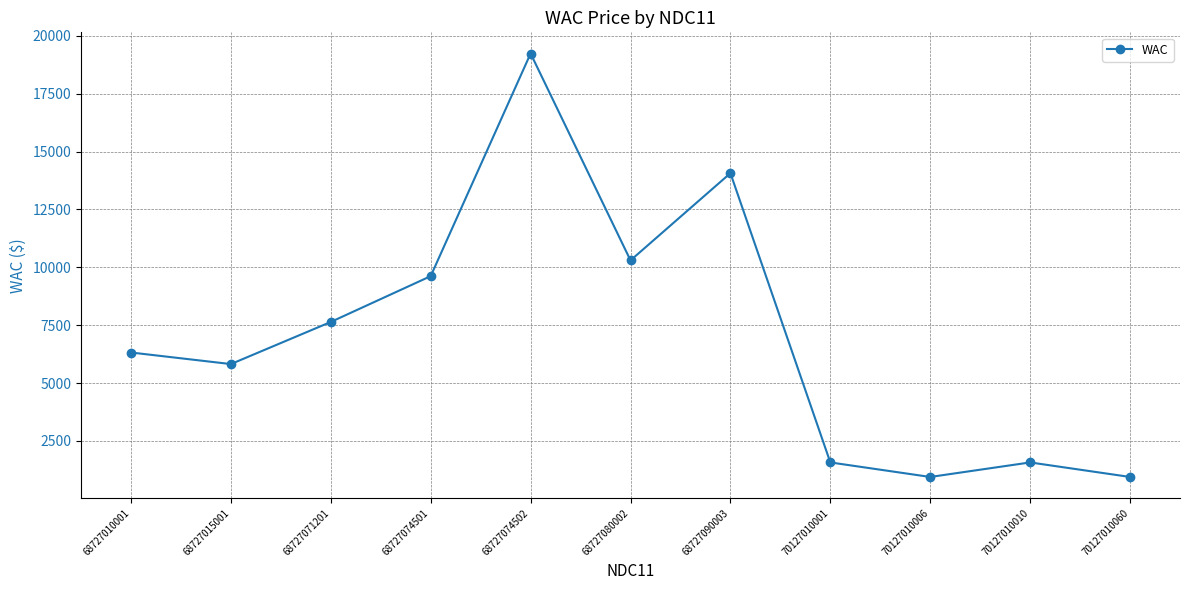

What is the value of the 11th point from the left?

942